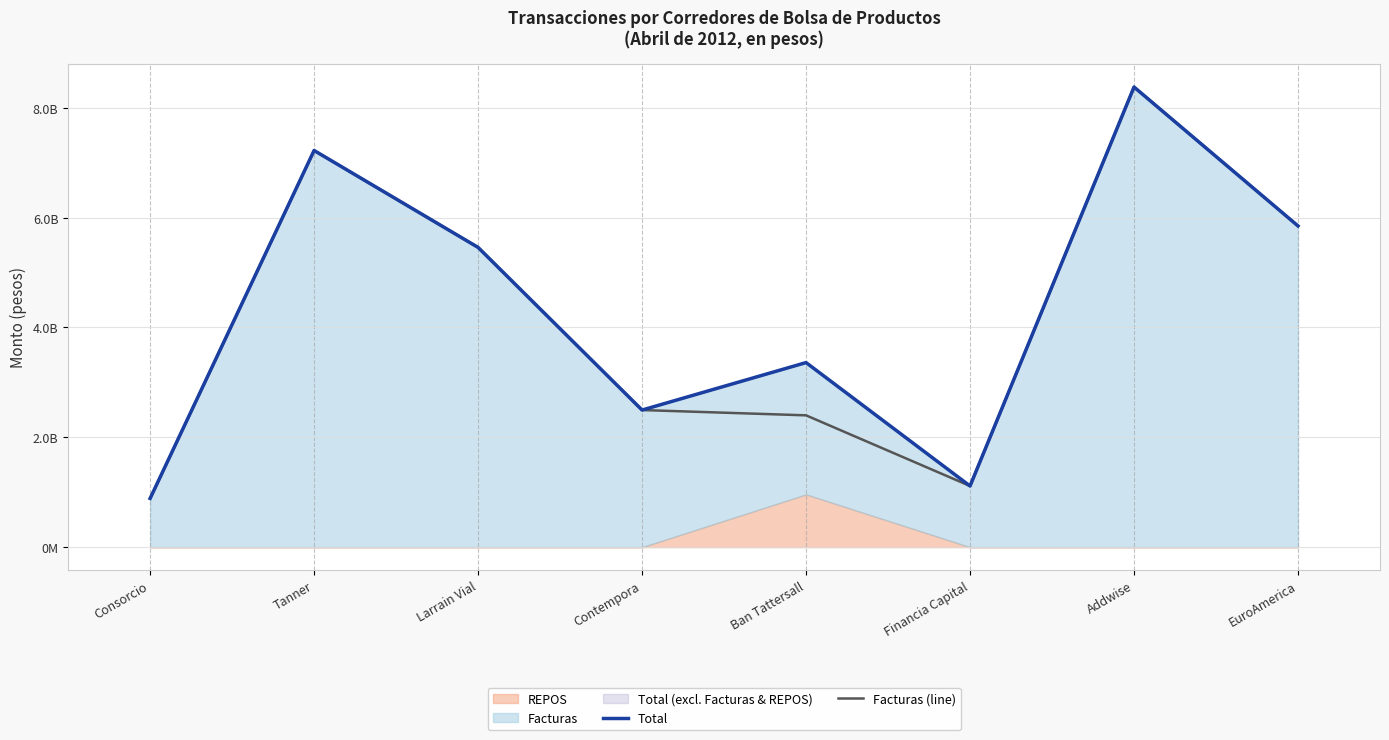

True or false: Facturas (line) has more than 0 interior local peaks.

True